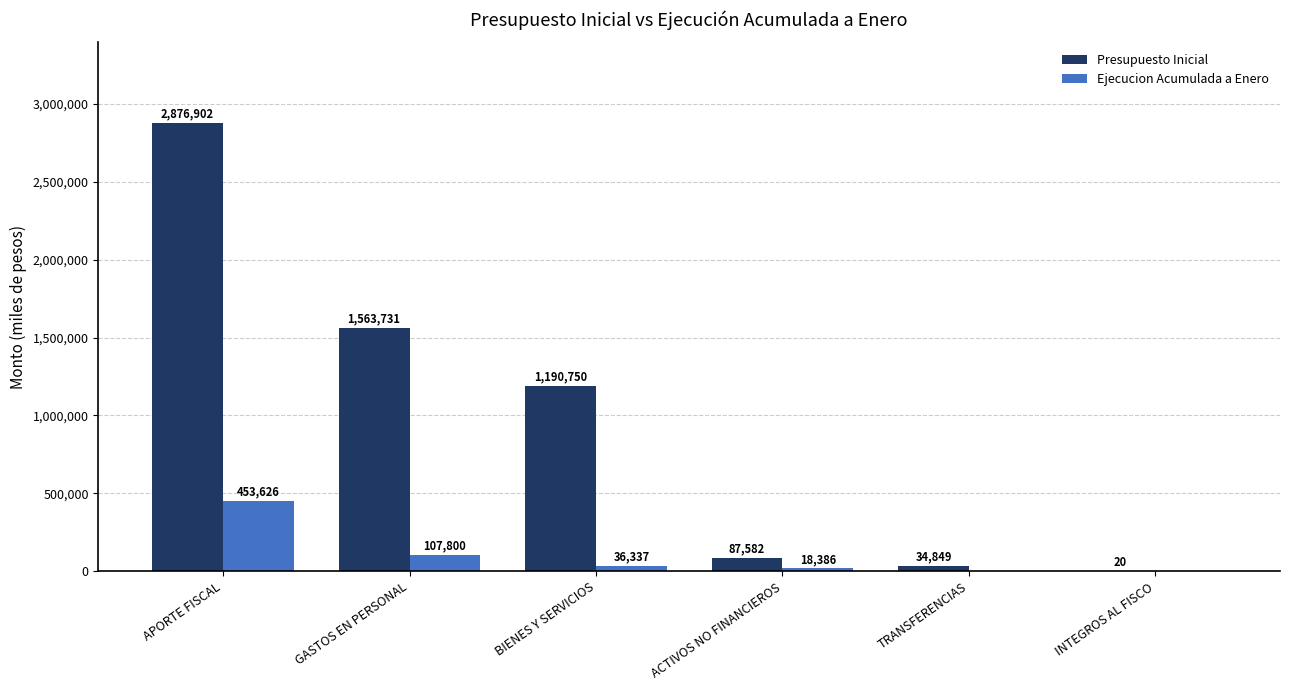

At which category is the sum across all series the highest?

APORTE FISCAL